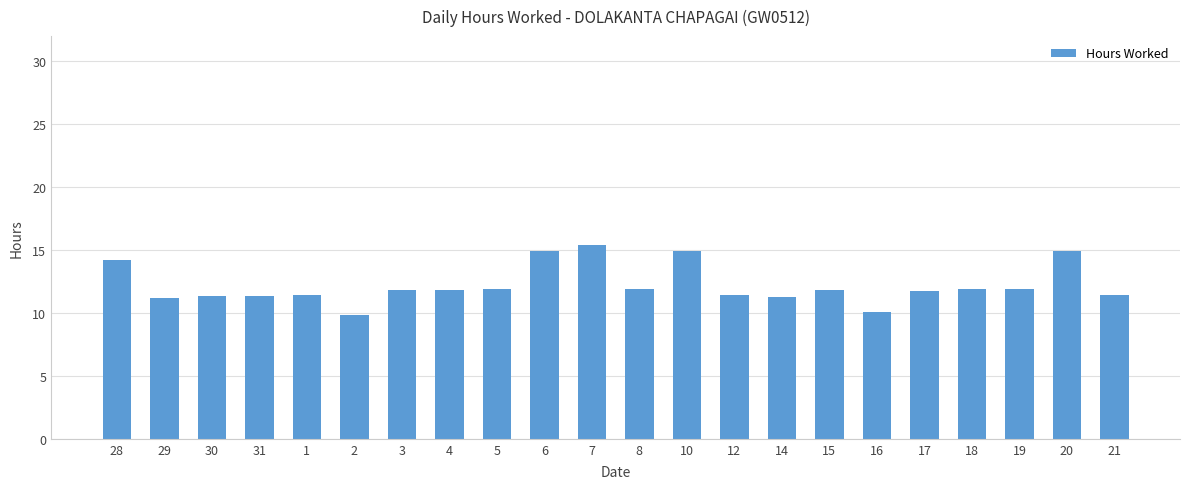

Is it true that the value at 7 is 15.4?

True